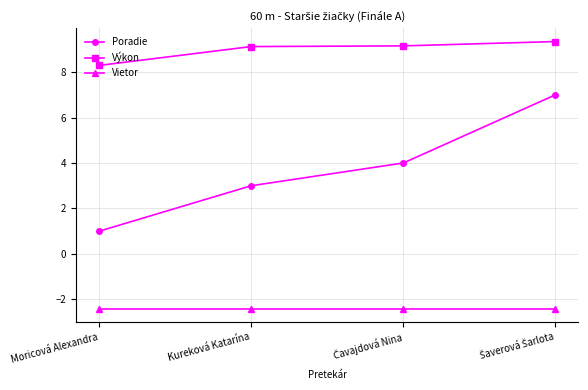

What is the difference between the maximum and minimum values in the Poradie series?

6.0